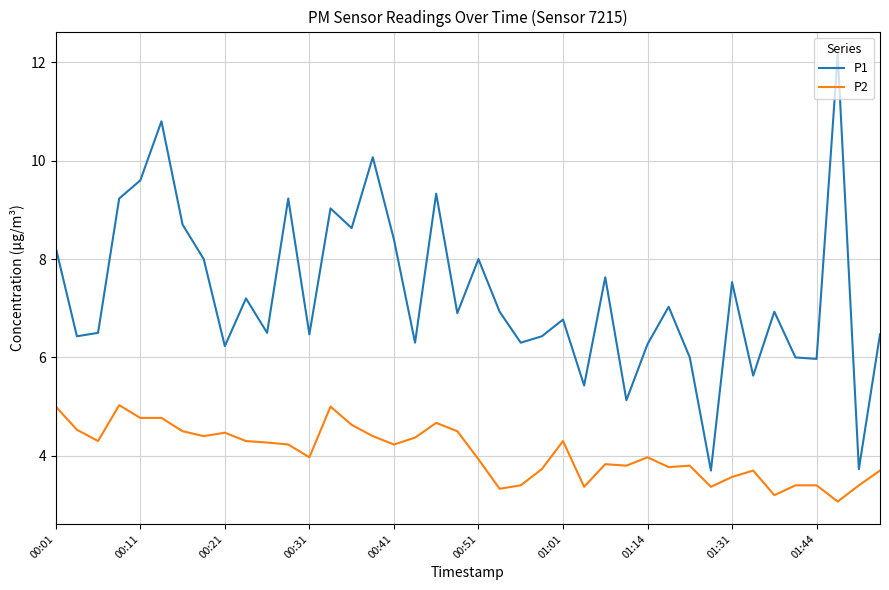

Rank the series by their average value, from lowest to highest.

P2, P1